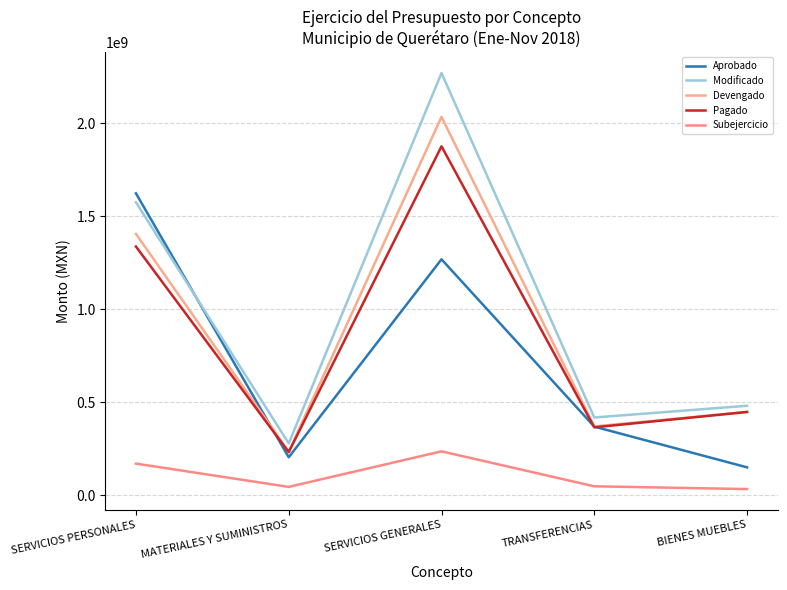

What position from the right is SERVICIOS GENERALES?

3